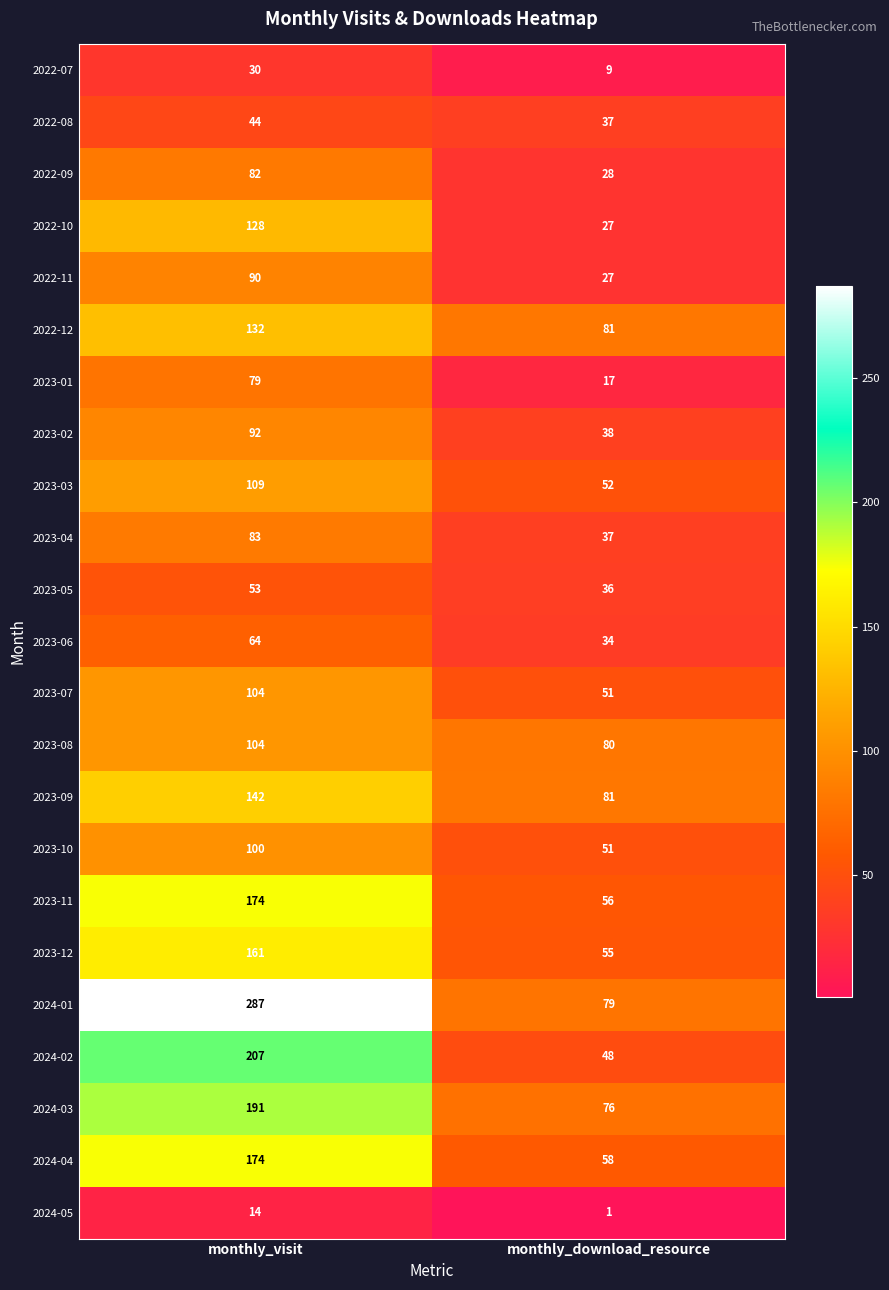

Which category has the lowest value across all series?

monthly_download_resource